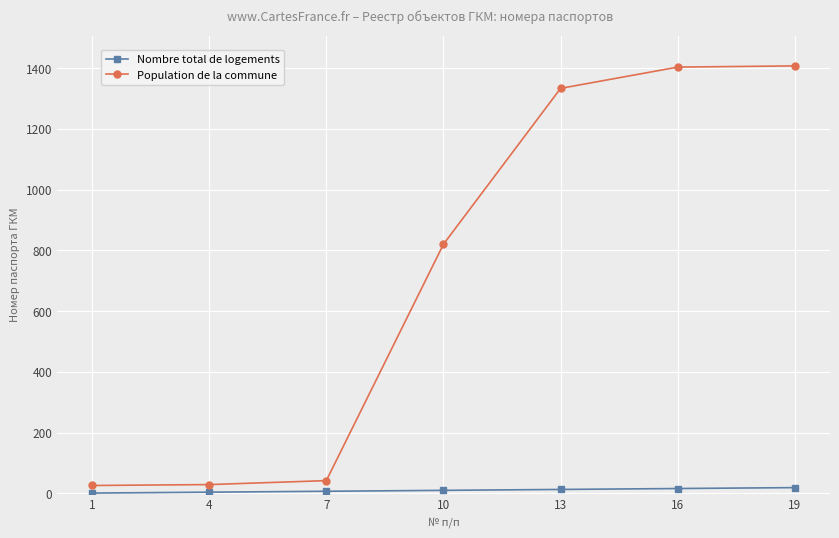

What is the maximum value shown in the chart?

1407